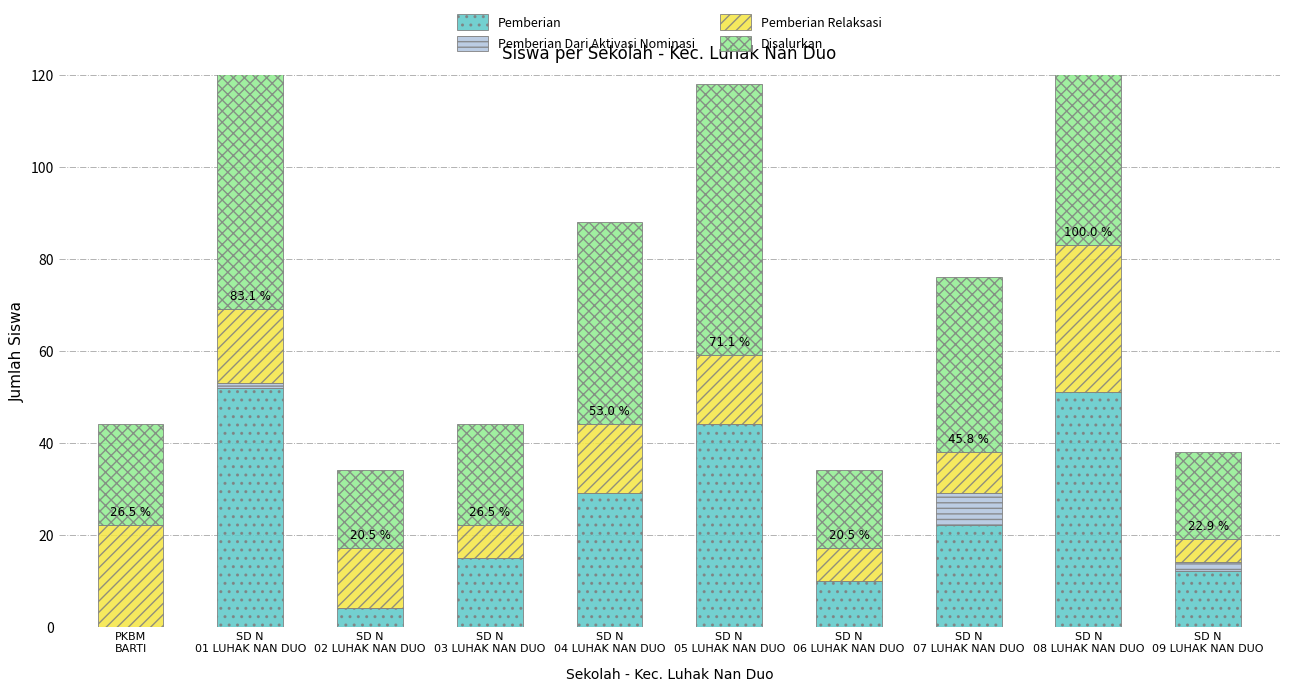

What is the difference between the maximum and second lowest values in the Pemberian series?

48